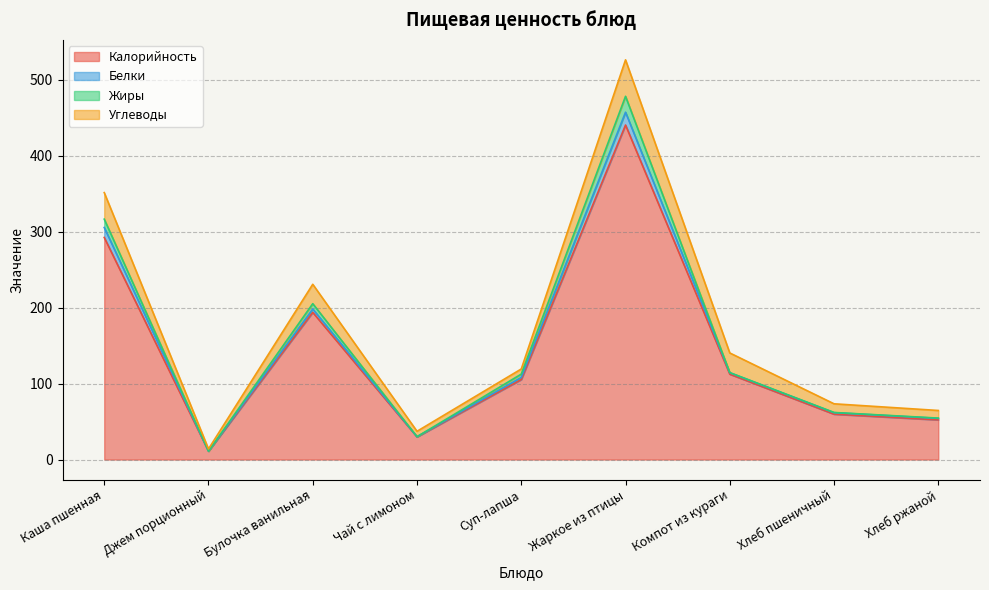

True or false: Белки and Жиры intersect in this chart.

True